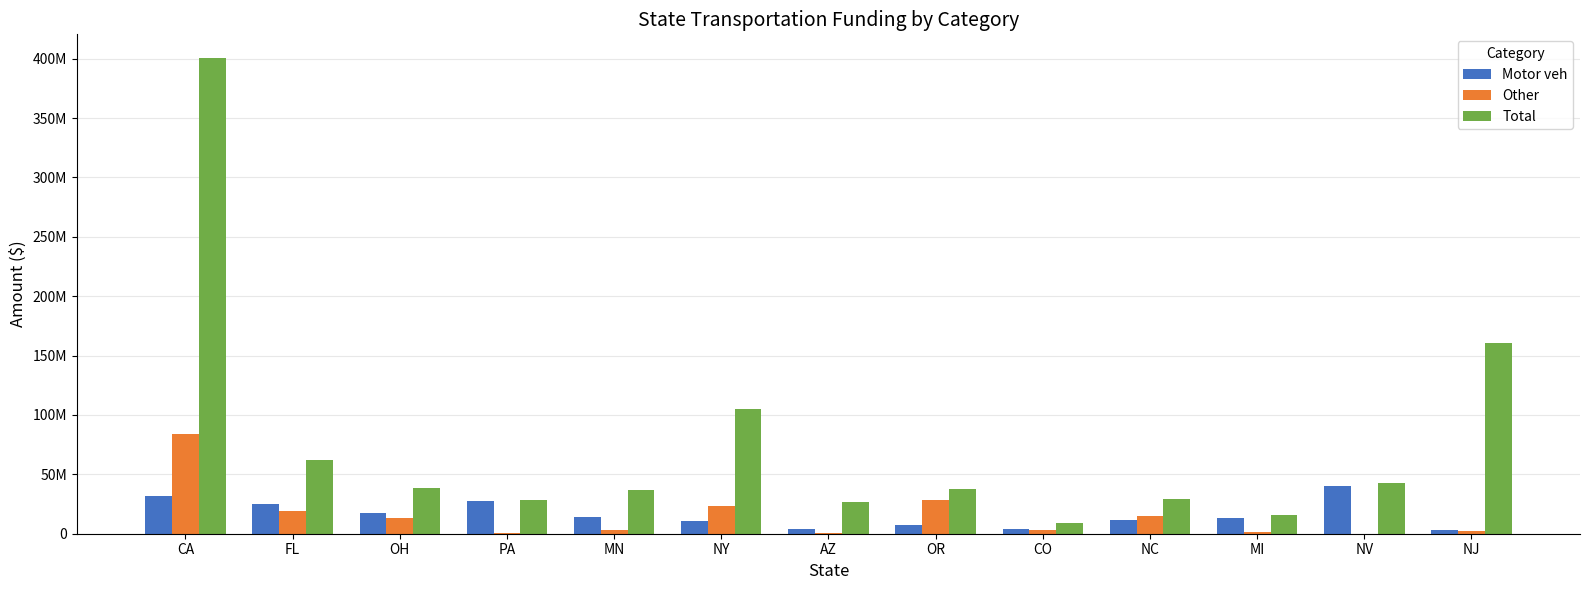

Reading right to left, what are all the values shown in this chart?

Motor veh: NJ=3517000	NV=39852500	MI=13140943	NC=11159864	CO=4015003	OR=7230111	AZ=4244359	NY=10373000	MN=14454669	PA=27721765	OH=17857984	FL=24913026	CA=32052865
Other: NJ=2315000	NV=0	MI=1685188	NC=15180577	CO=2929928	OR=28489116	AZ=979142	NY=23598184	MN=3500000	PA=900716	OH=12992132	FL=19097621	CA=83903505
Total: NJ=160706075	NV=42702500	MI=16042760	NC=29343494	CO=8623128	OR=37962643	AZ=26569656	NY=104782898	MN=36510387	PA=28802481	OH=38162956	FL=61892436	CA=400533100